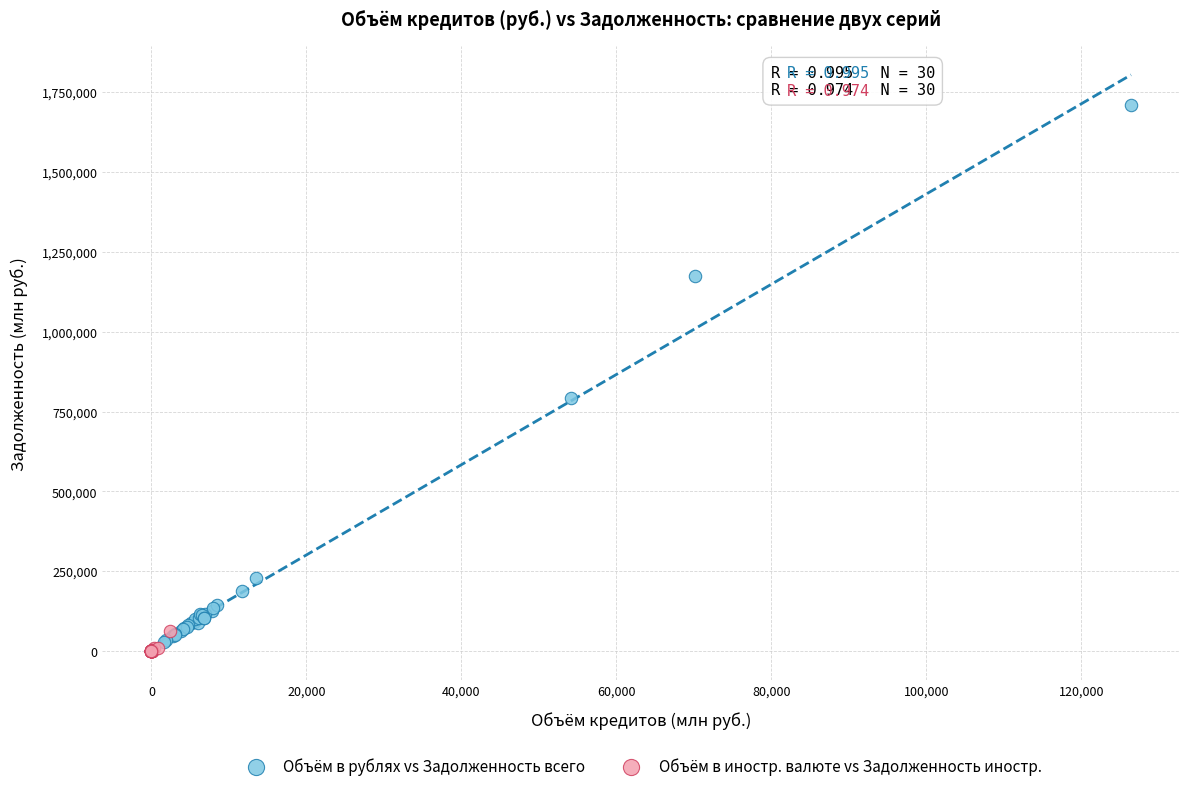

Which series reaches the minimum Y coordinate?

Объём в иностр. валюте vs Задолженность иностр.